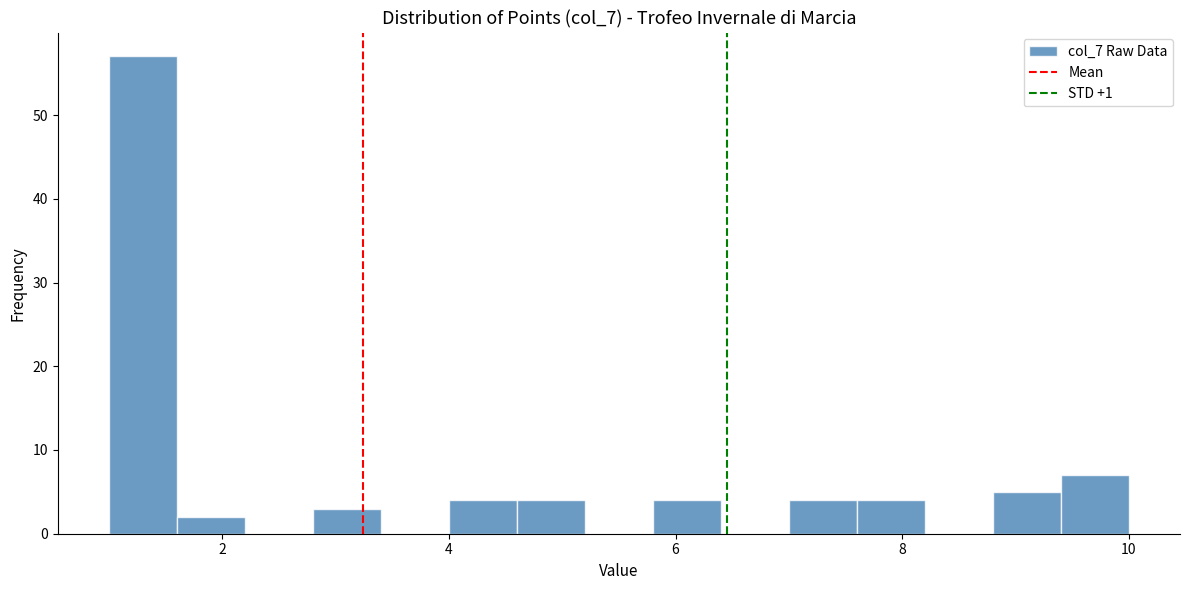

Around what value on the x-axis is the tallest bar? Give the approximate position of its centre, as read against the axis.

1.4